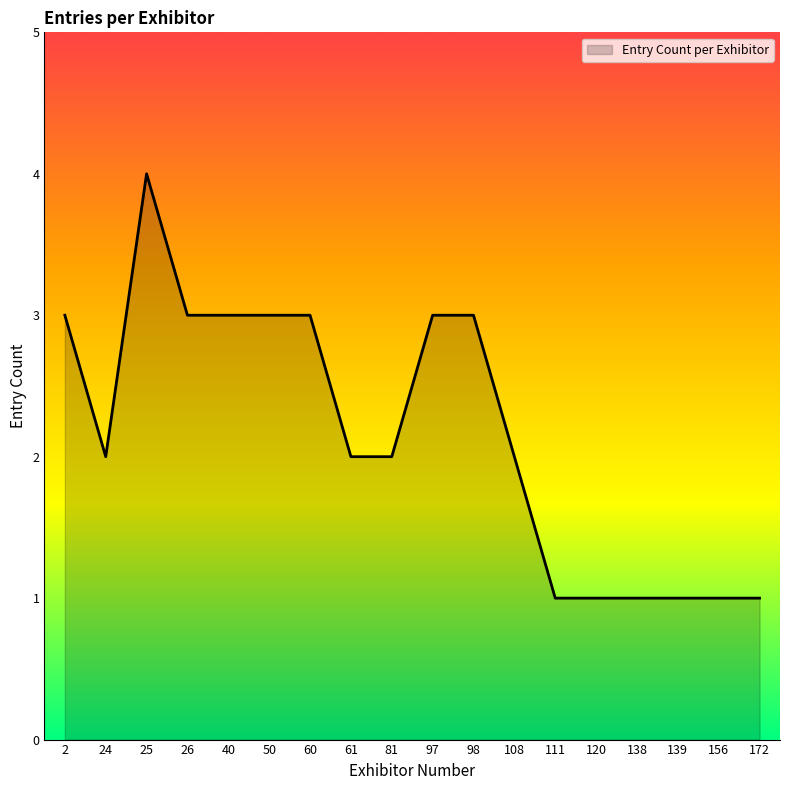

Reading left to right, list all the values displayed in this chart.

3	2	4	3	3	3	3	2	2	3	3	2	1	1	1	1	1	1